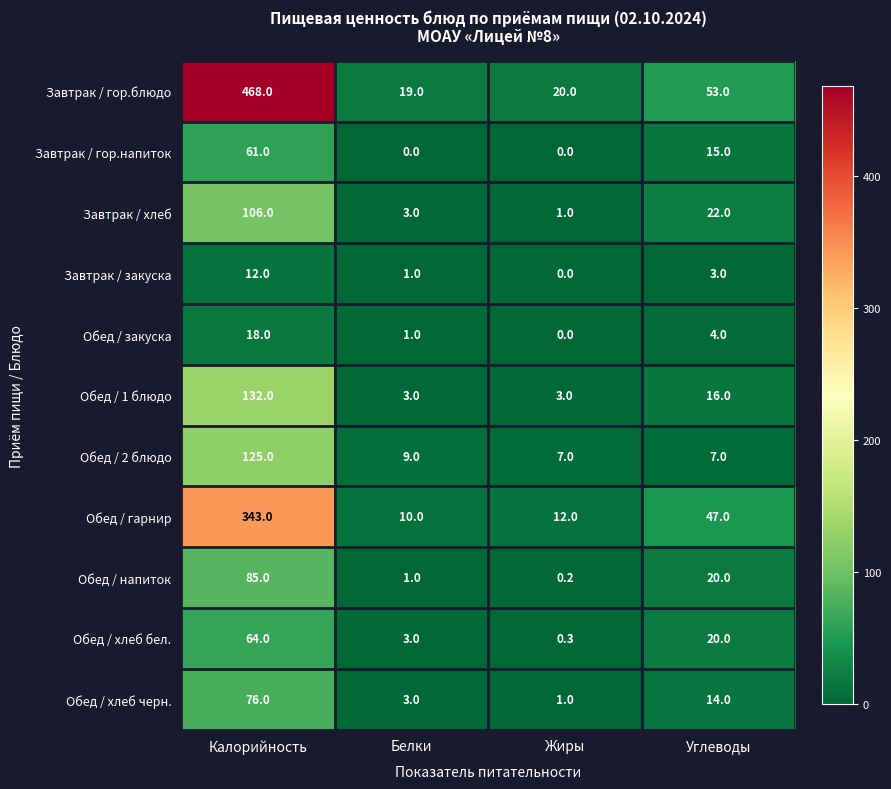

What is the approximate value of Обед / 1 блюдо at Углеводы?

16.0